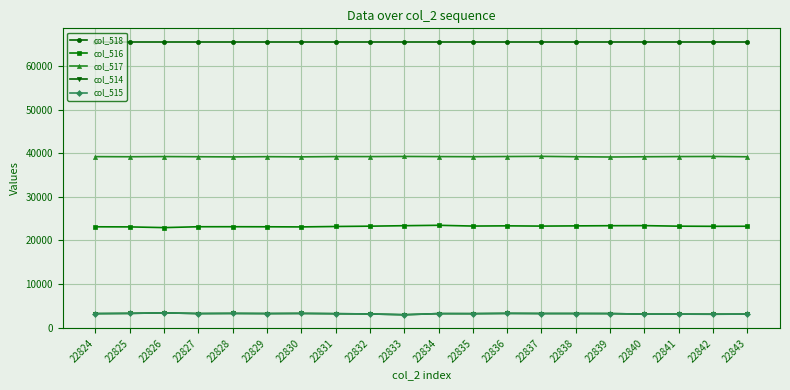

True or false: col_517 and col_514 cross at least once.

False